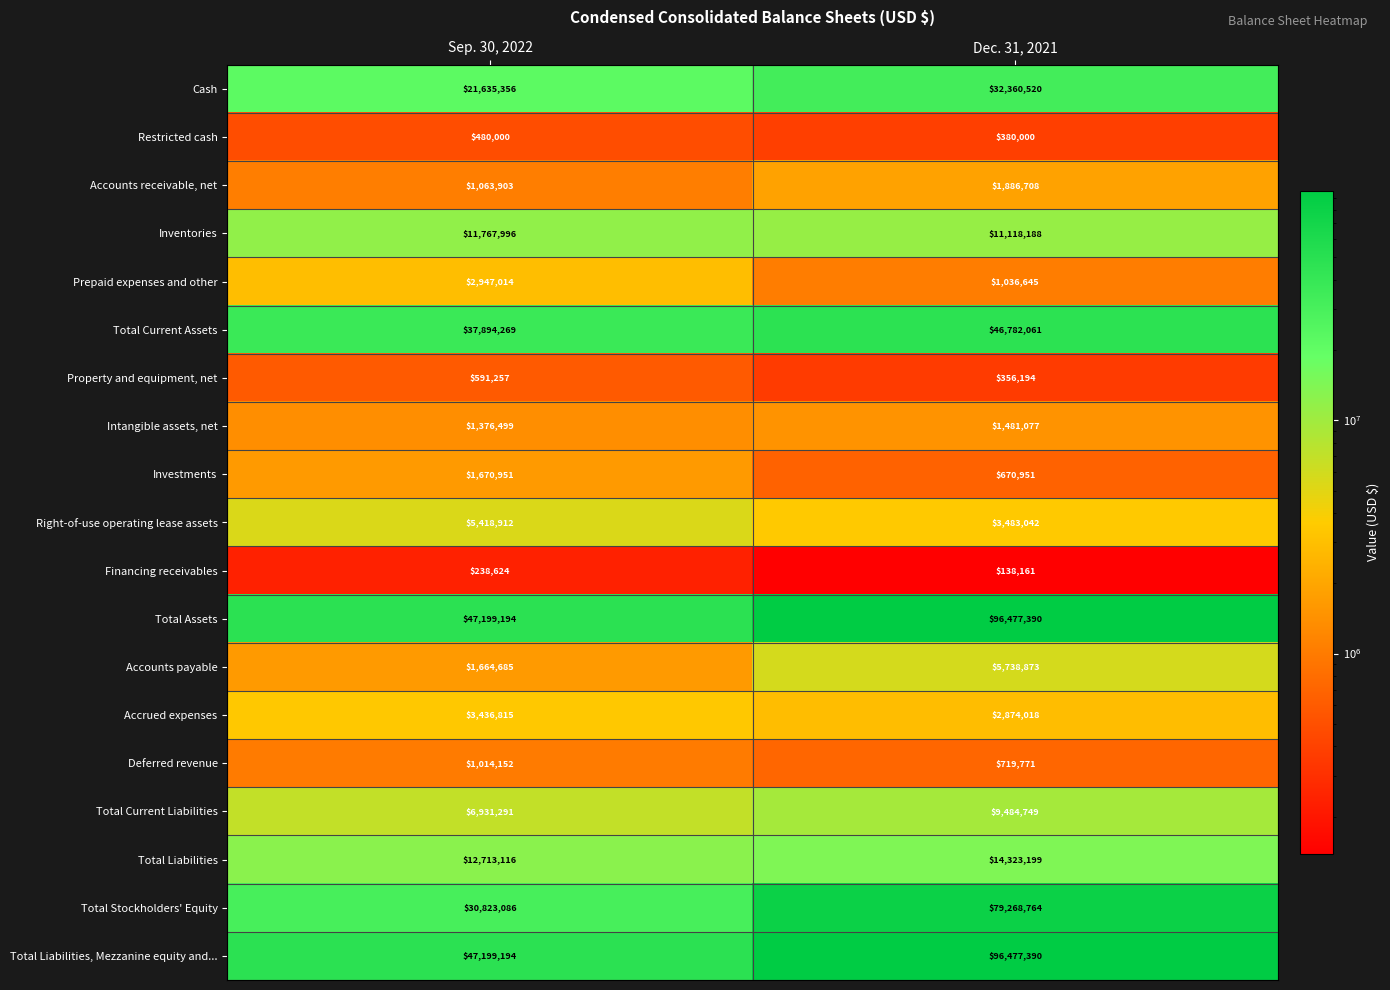

Is the value of Investments at Dec. 31, 2021 greater than the value of Total Stockholders' Equity at Sep. 30, 2022?

No